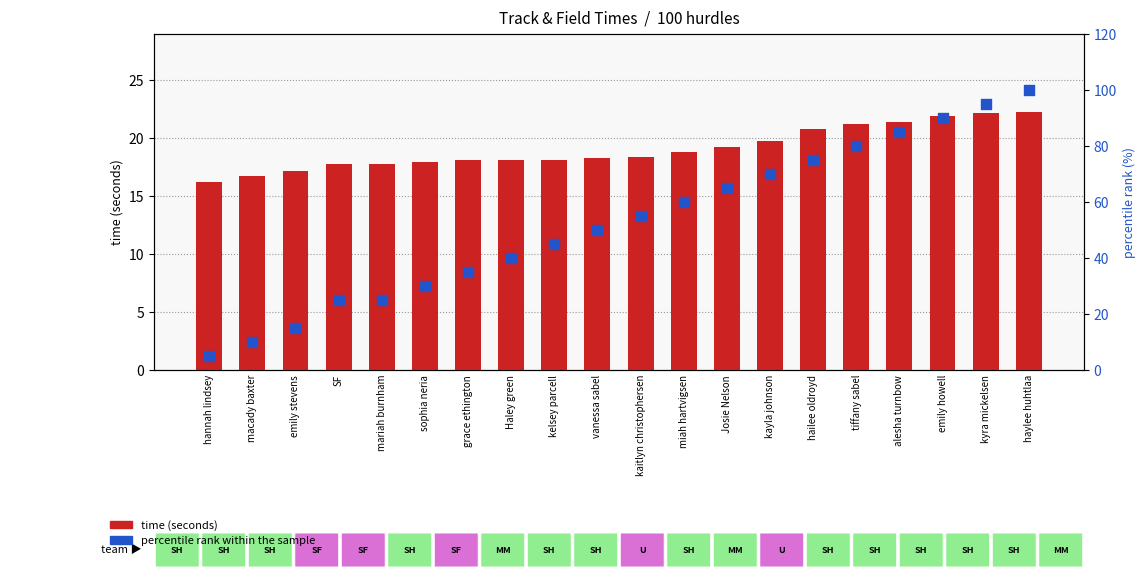

Which series has the widest spread of Y values?

percentile rank within the sample